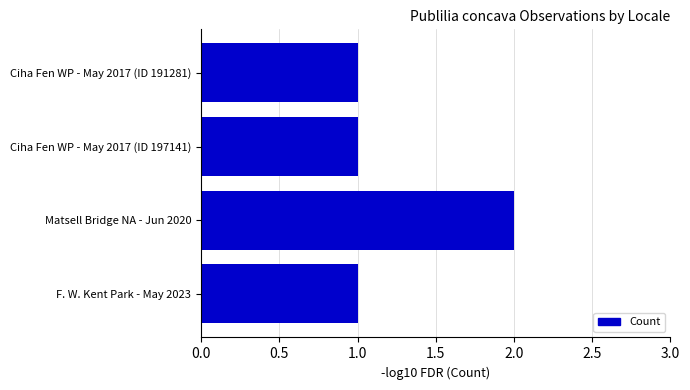

Count the values in the range 1 to 2.

4